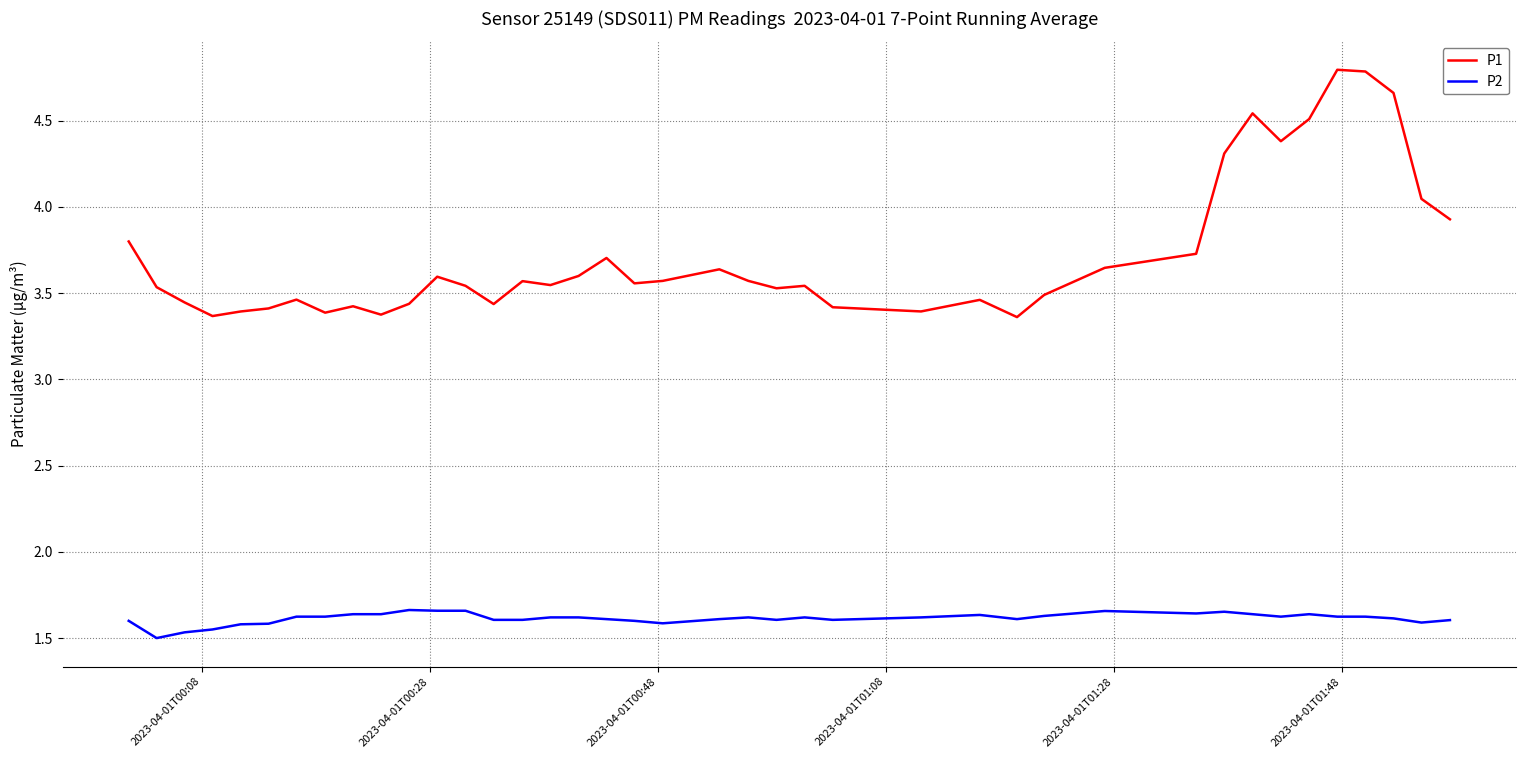

What are all the series names shown in the legend?

P1, P2